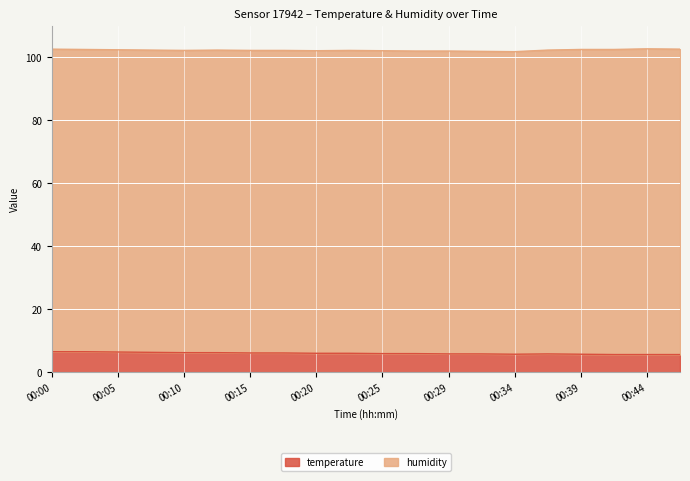

True or false: the data shows 6.0 at 00:20.

True